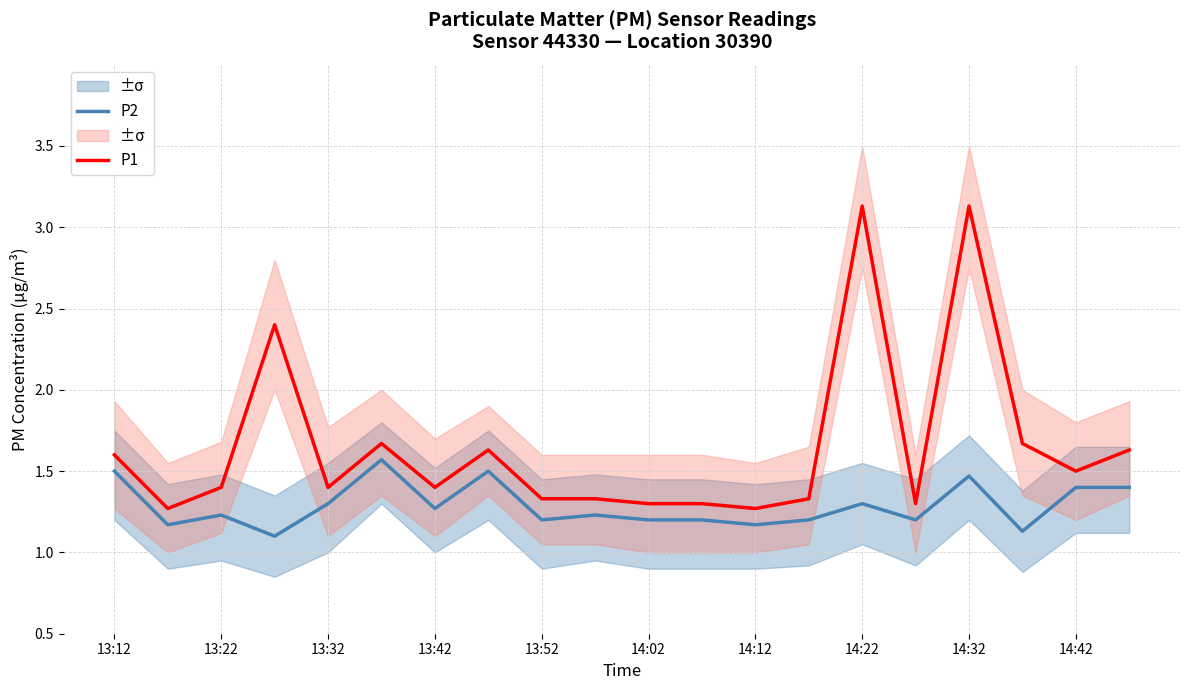

Which series has the largest range (max minus min)?

P1